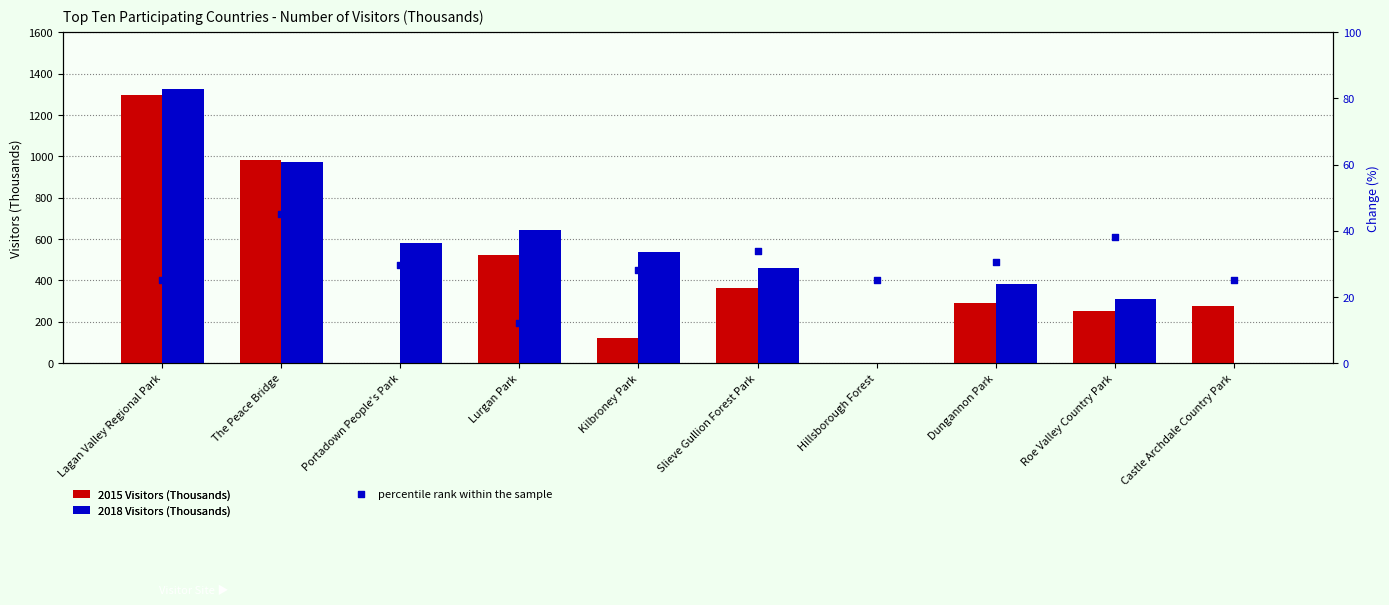

Which series reaches the maximum Y coordinate?

2018 Visitors (Thousands)